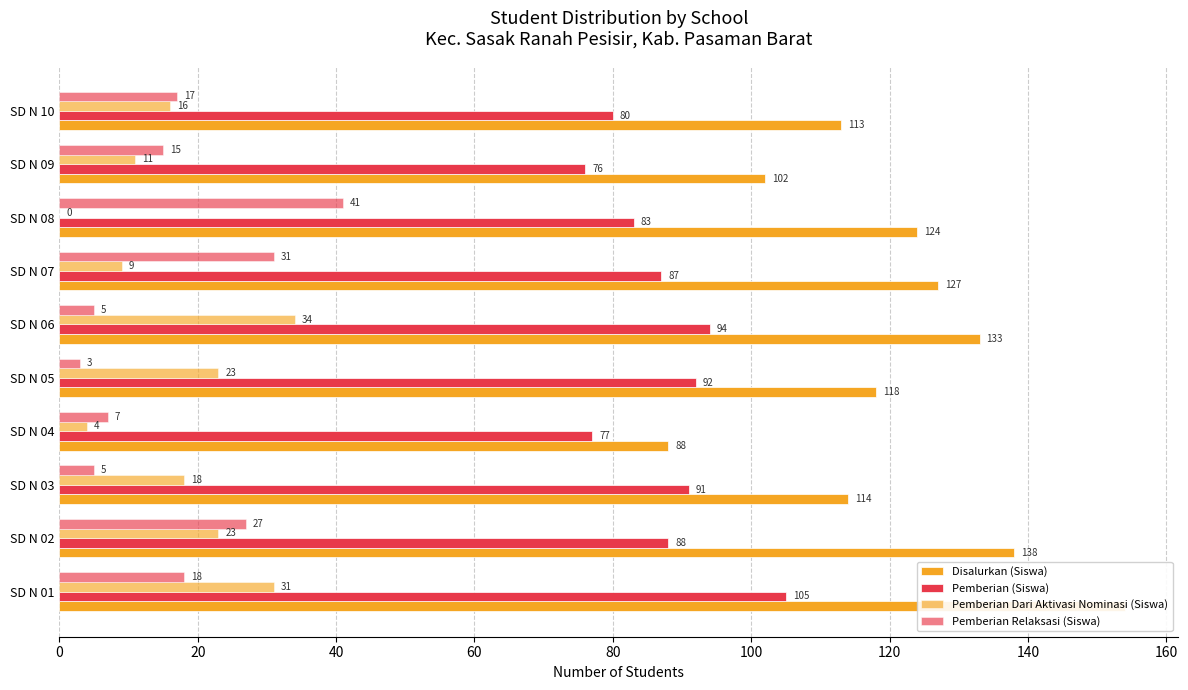

What are all the series names shown in the legend?

Disalurkan (Siswa), Pemberian (Siswa), Pemberian Dari Aktivasi Nominasi (Siswa), Pemberian Relaksasi (Siswa)